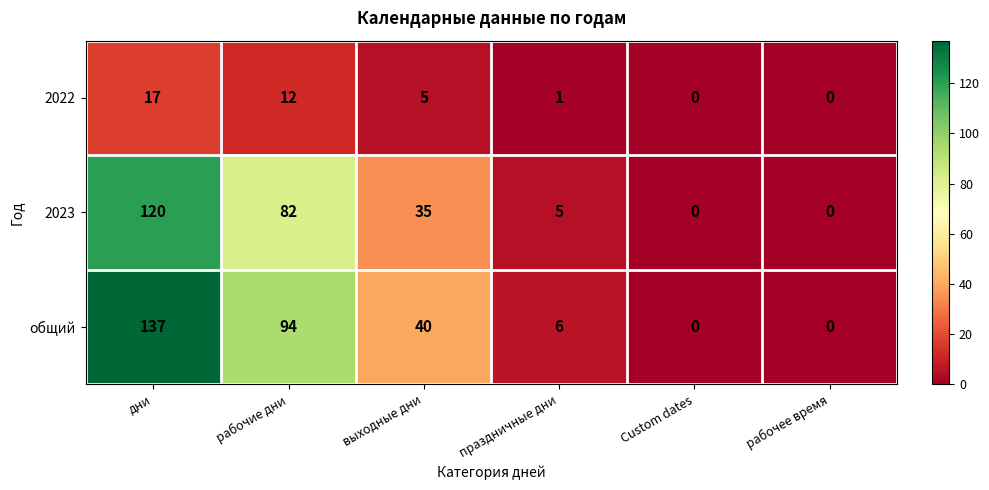

Is it true that 2022 equals 7 at дни?

False